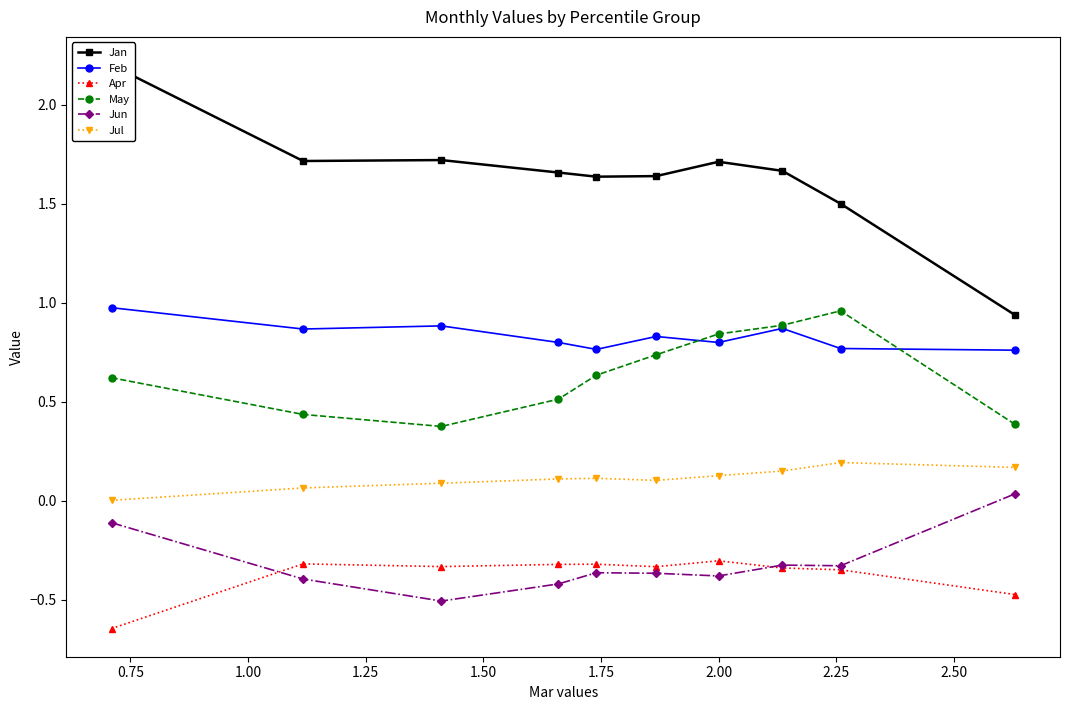

True or false: Feb and Jul intersect in this chart.

False